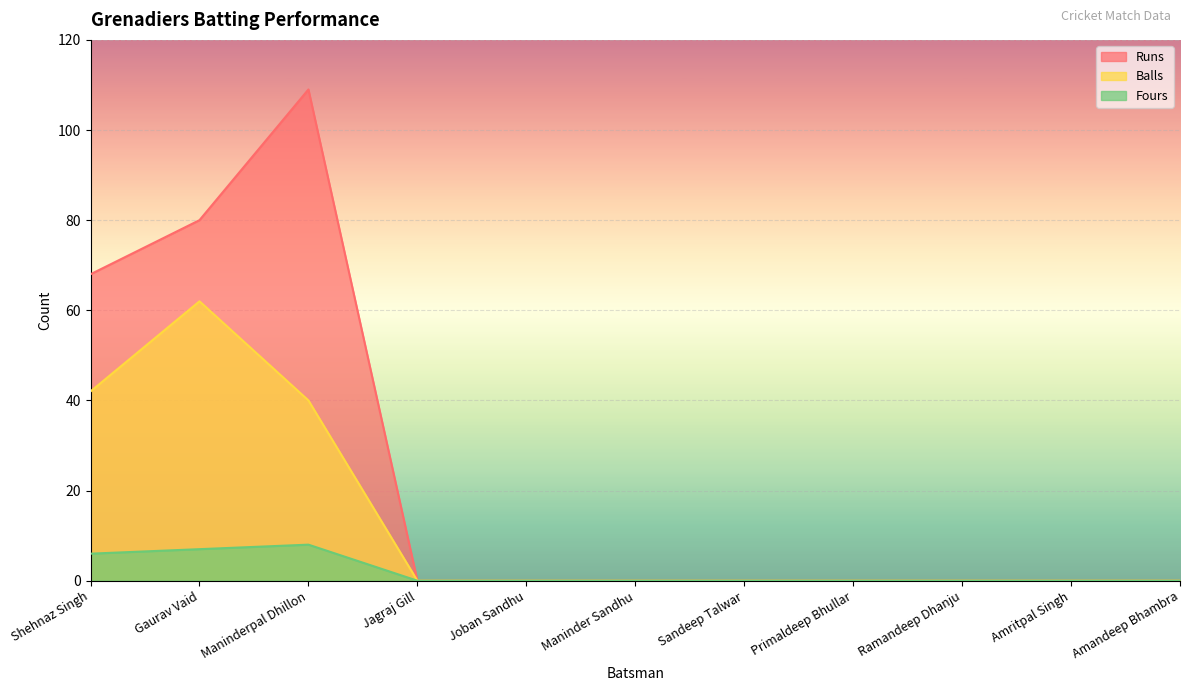

True or false: Runs and Fours cross at least once.

False